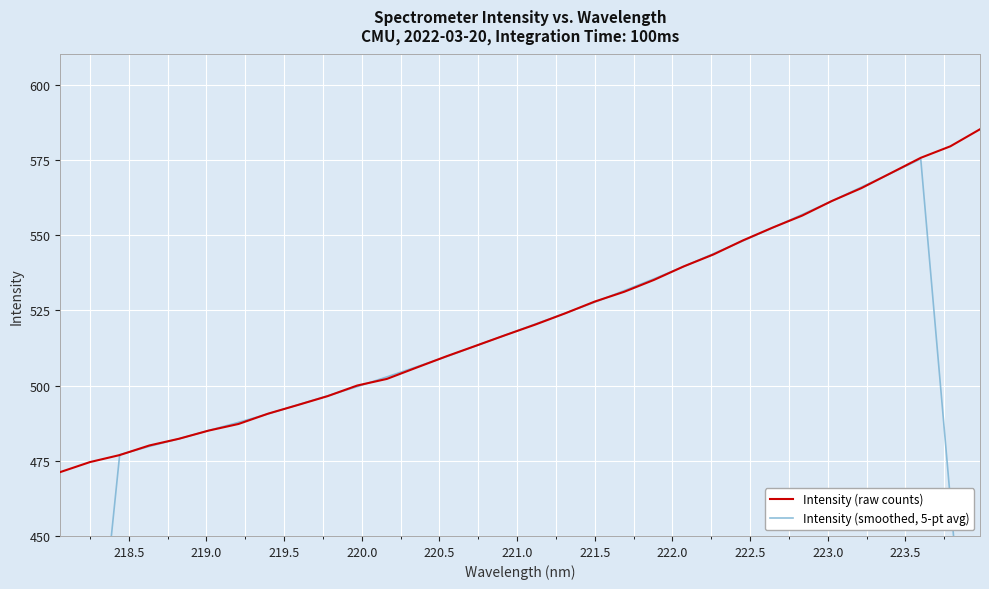

Which series has the largest range (max minus min)?

Intensity (smoothed, 5-pt avg)